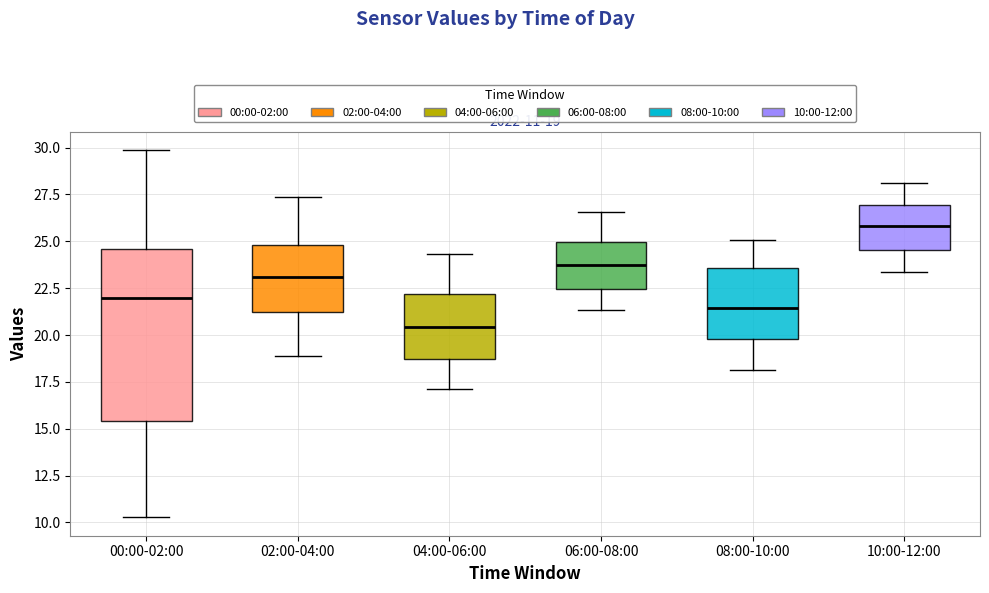

Which box is the tallest, from its lower edge to its upper edge?

00:00-02:00